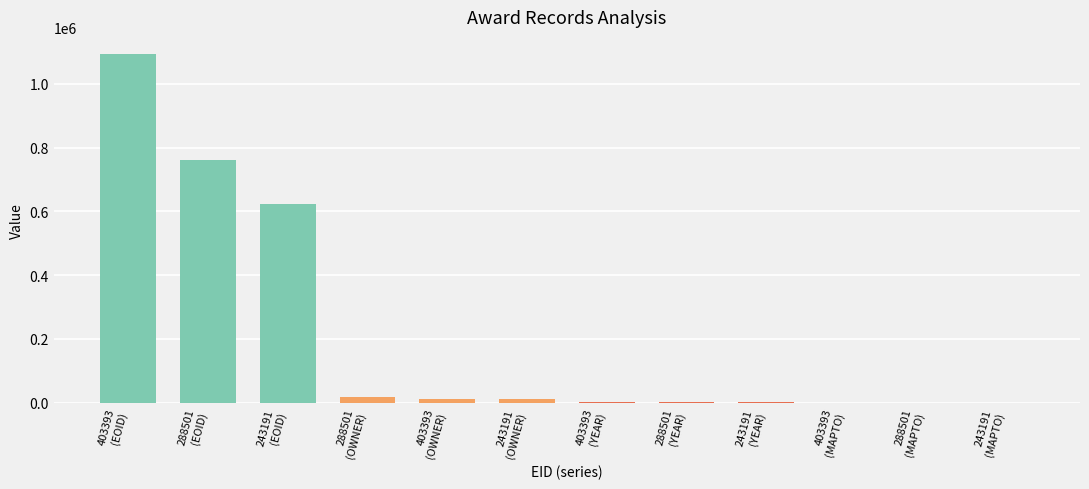

The chart shows a value of 10775 at 403393
(OWNER). True or false?

True